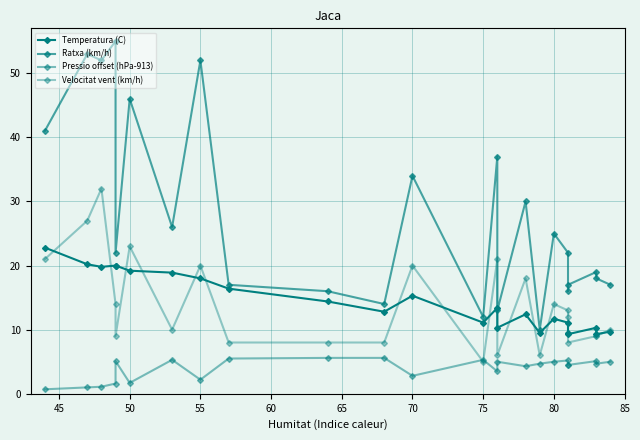

After their last crossing, which series has the higher values: Velocitat vent (km/h) or Pressio offset (hPa-913)?

Velocitat vent (km/h)